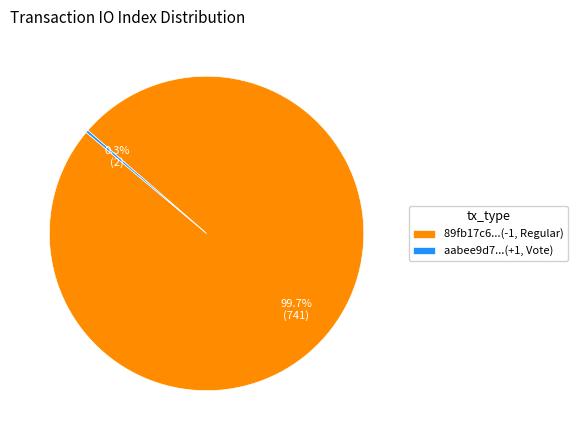

How much of the chart is everything except 89fb17c6...(-1, Regular)?

0.3%